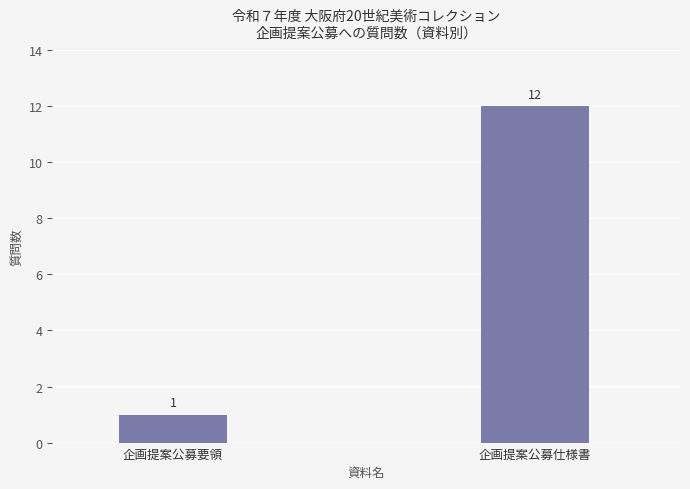

Rank the categories by value from lowest to highest.

企画提案公募要領, 企画提案公募仕様書